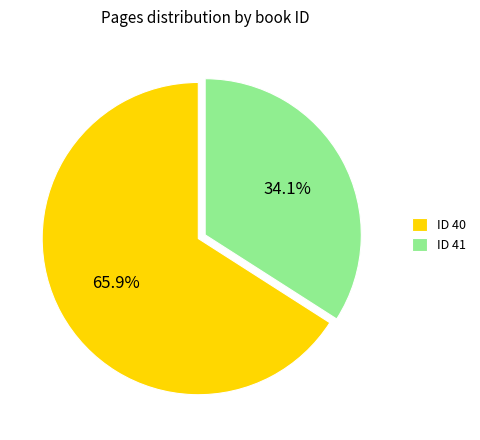

Which has a higher value, ID 41 or ID 40?

ID 40